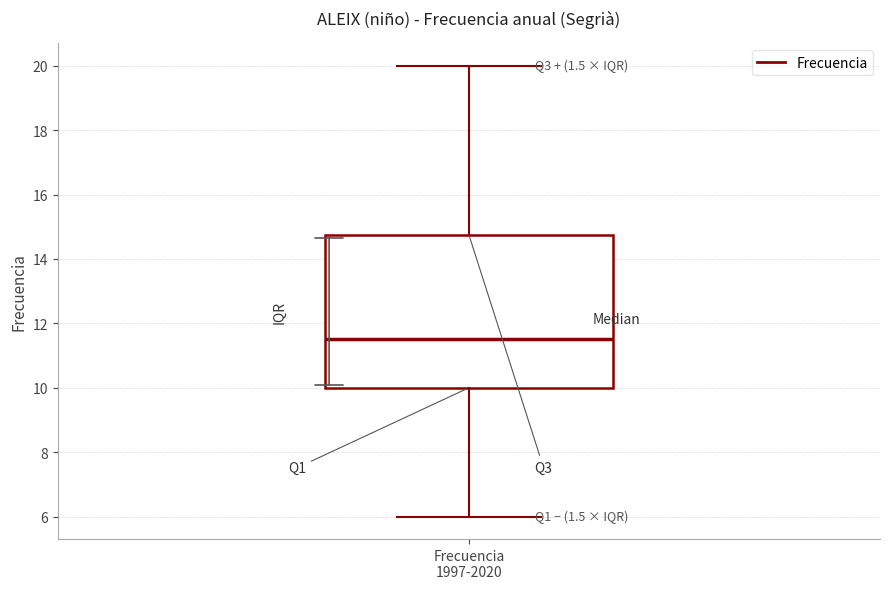

Read this box plot against the y-axis: the position of the median line, the range covered by the box, and the ends of both whiskers. The values are not printed on the chart, so give them approximately, as read against the axis.

median 11.6, box 10.0 to 14.8, whiskers 6.0 to 20.0